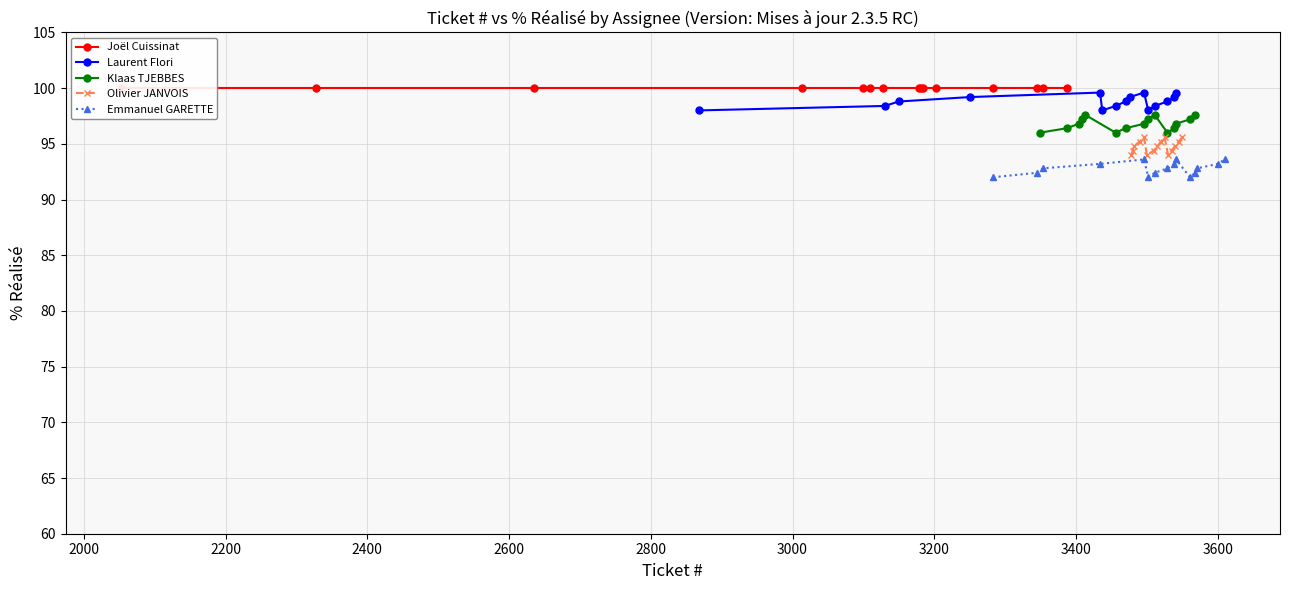

What is the value of the Laurent Flori point at the 2nd from the left?

98.4